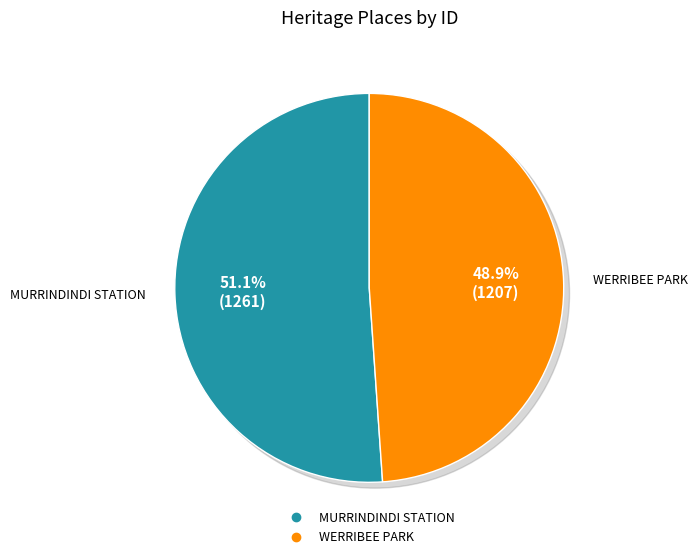

Rank the categories by value from highest to lowest.

MURRINDINDI STATION, WERRIBEE PARK